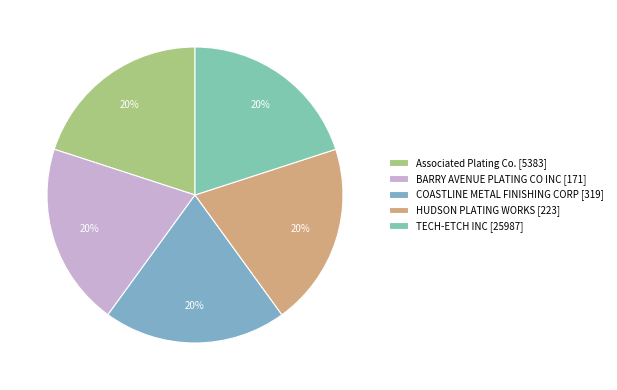

To the nearest percent, what percentage of the pie is TECH-ETCH INC?

20%